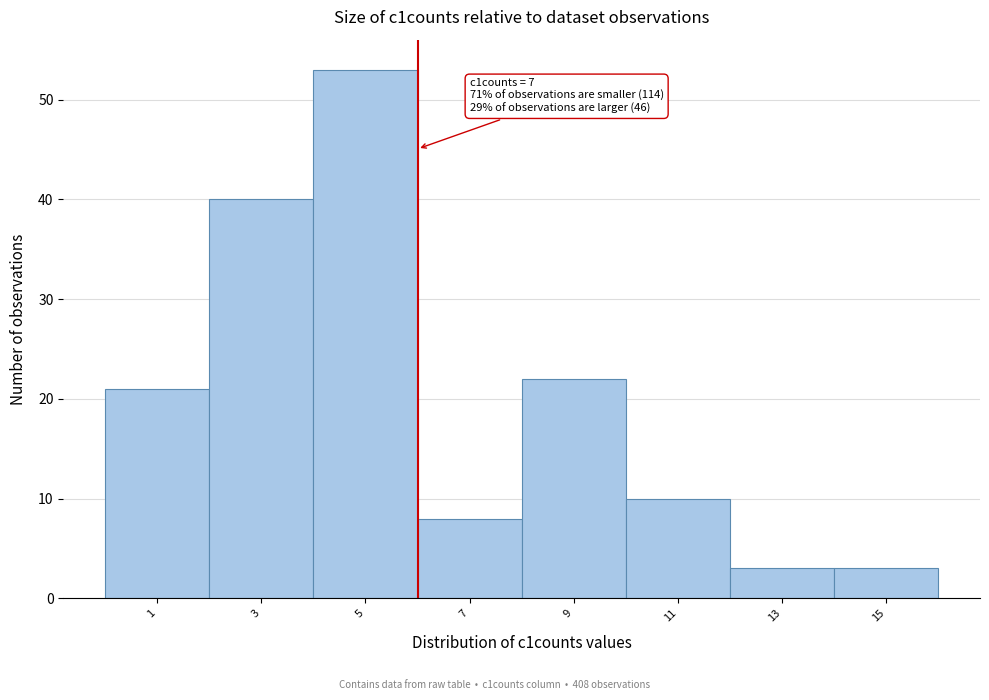

Reading left to right, extract all data points from this chart.

21	40	53	8	22	10	3	3